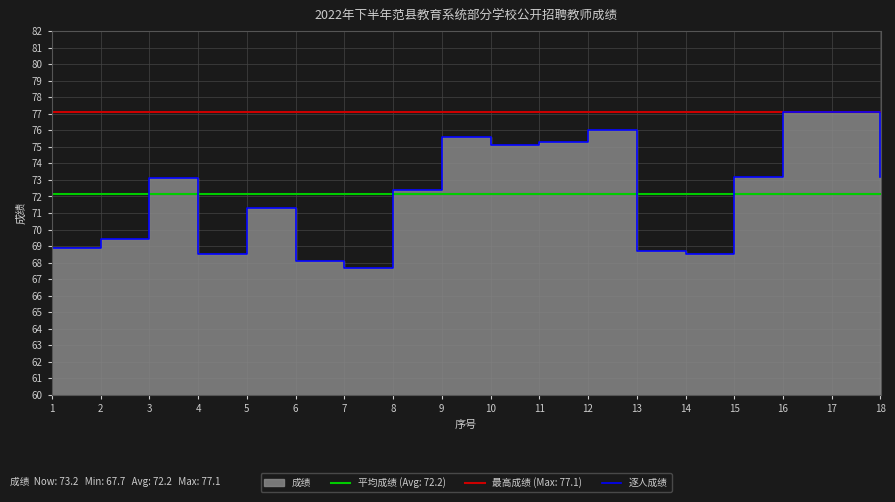

Reading left to right, extract all data points from this chart.

68.9	69.4	73.1	68.5	71.3	68.1	67.7	72.4	75.6	75.1	75.3	76.0	68.7	68.5	73.2	77.1	77.1	73.2